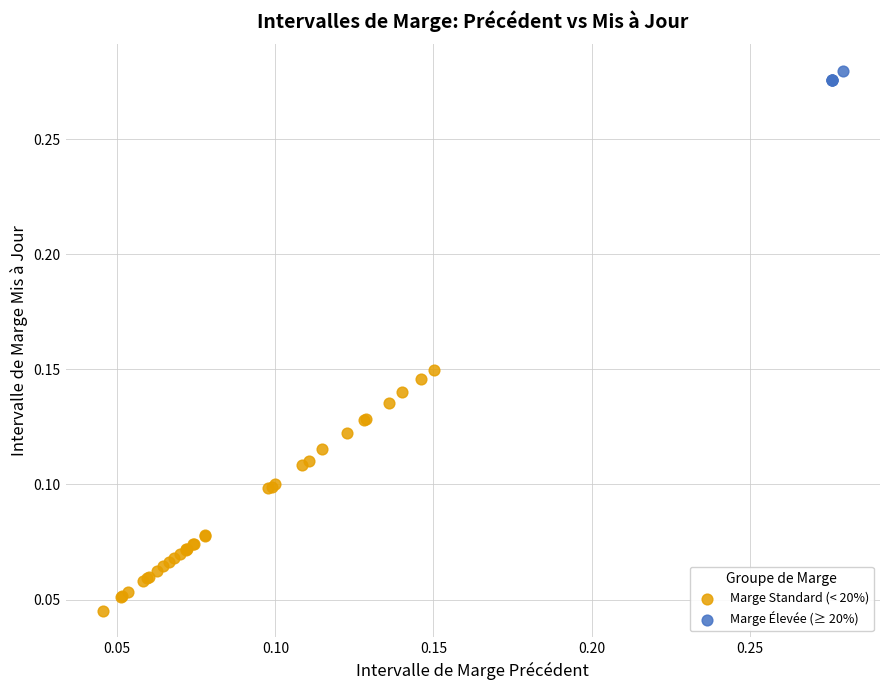

Which series contains the highest Y value?

Marge Élevée (≥ 20%)